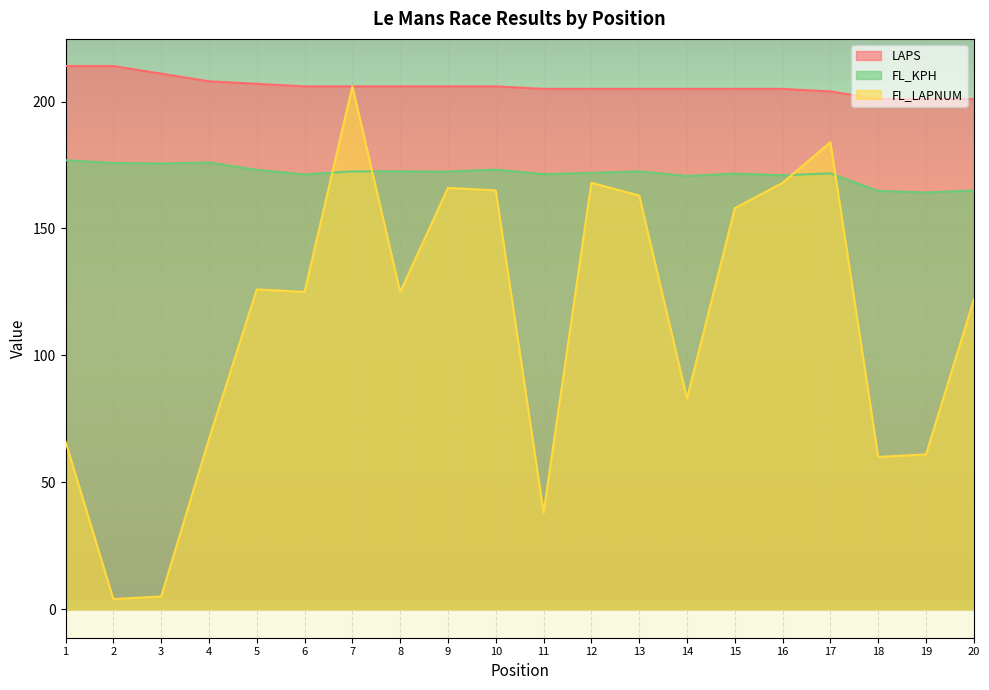

At which category does the chart reach its minimum across all series?

2